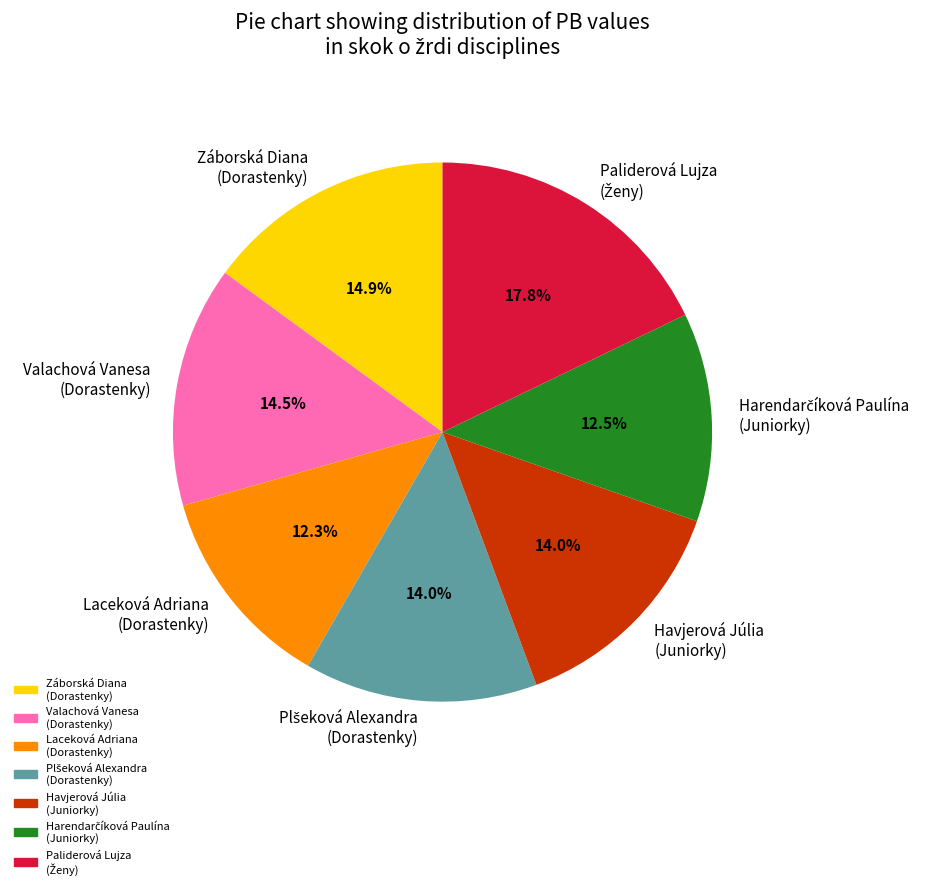

To the nearest percent, what is the average slice percentage?

14%